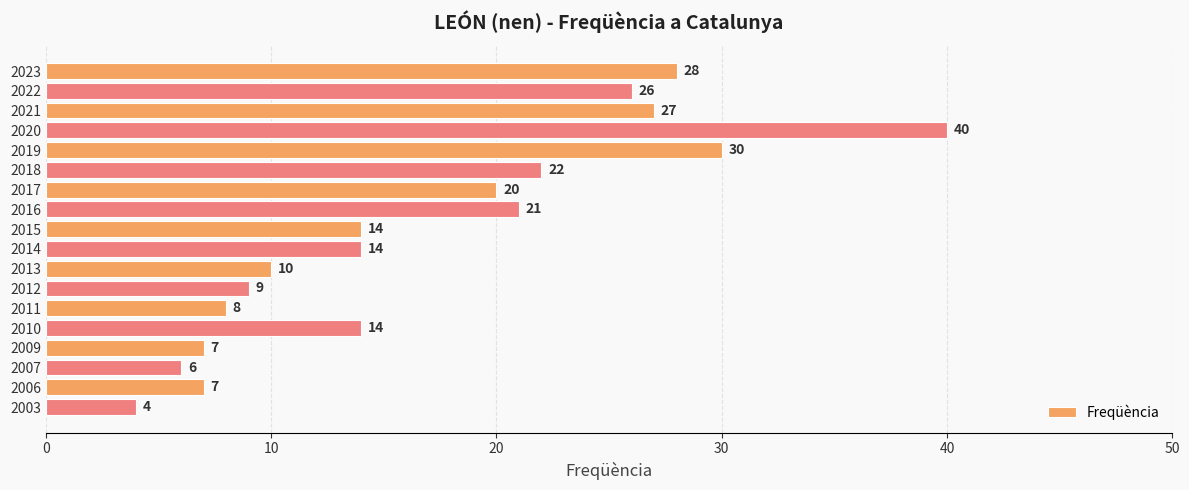

What is the value of the 6th bar from the top?

22